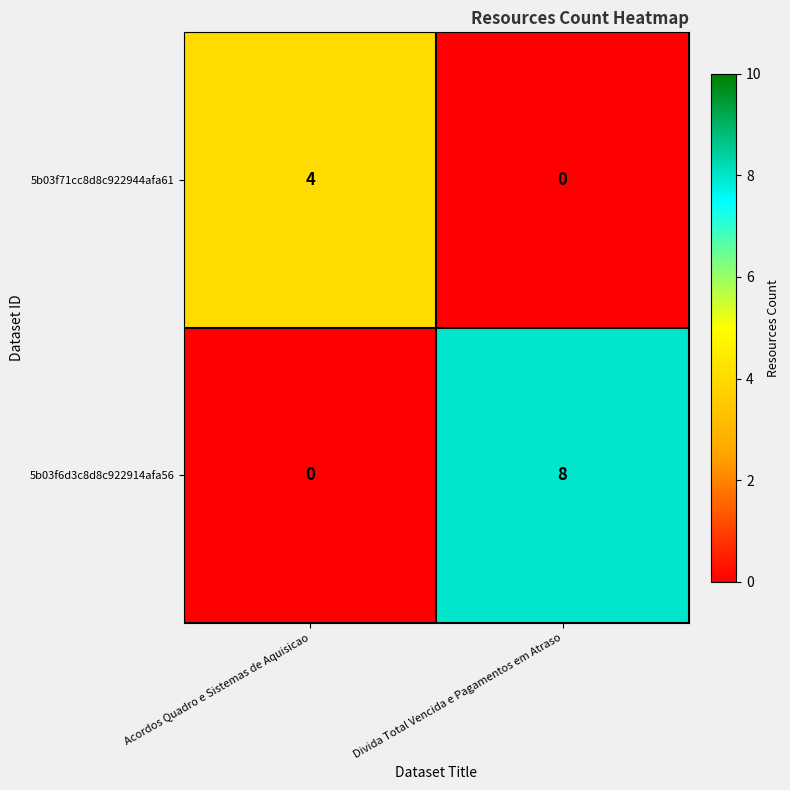

List the series in order of their peak value, highest first.

5b03f6d3c8d8c922914afa56, 5b03f71cc8d8c922944afa61